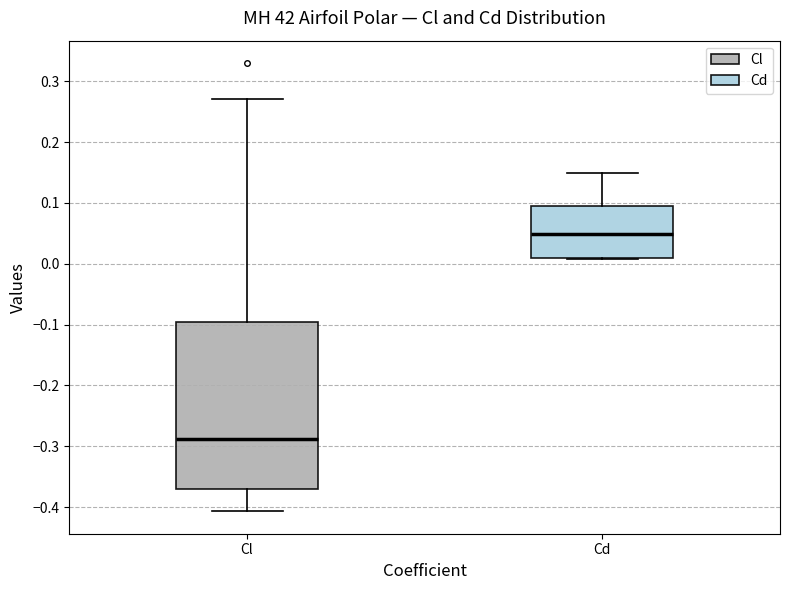

Where does the median line of the box for Cd sit on the y-axis? The values are not printed on the chart, so give them approximately, as read against the axis.

0.05